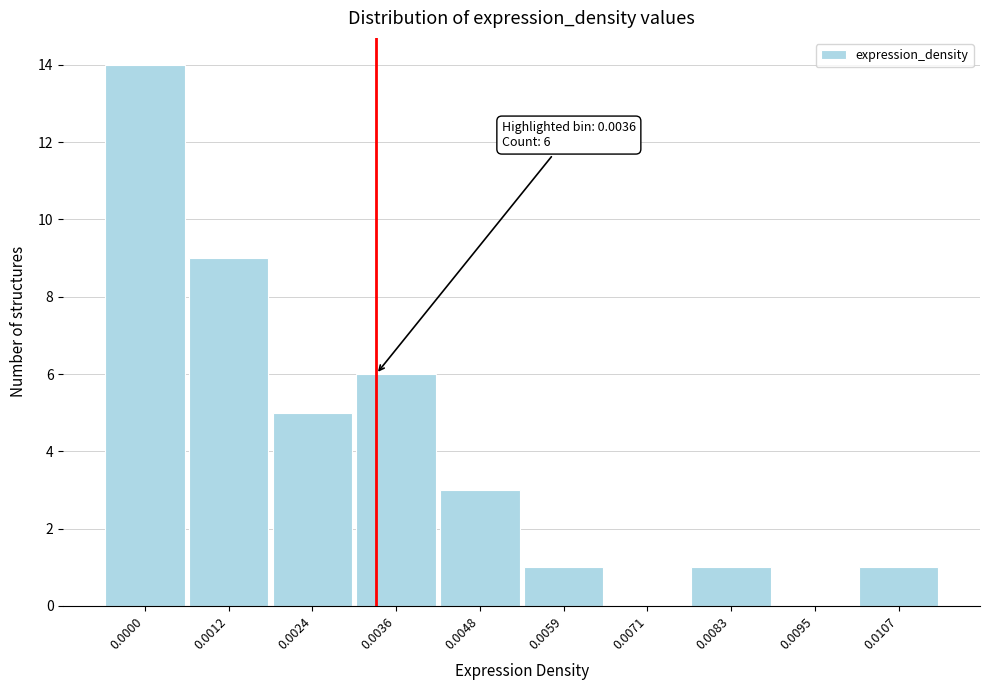

Reading left to right, list all the values displayed in this chart.

0.0000=14	0.0012=9	0.0024=5	0.0036=6	0.0048=3	0.0059=1	0.0071=0	0.0083=1	0.0095=0	0.0107=1